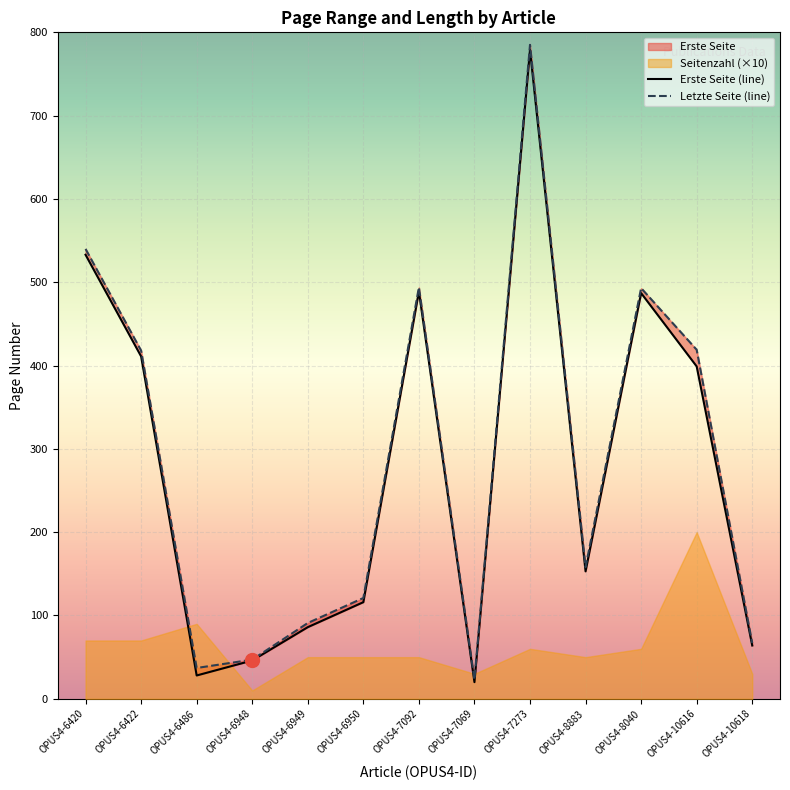

At which label does Letzte Seite first exceed 158?

OPUS4-6420